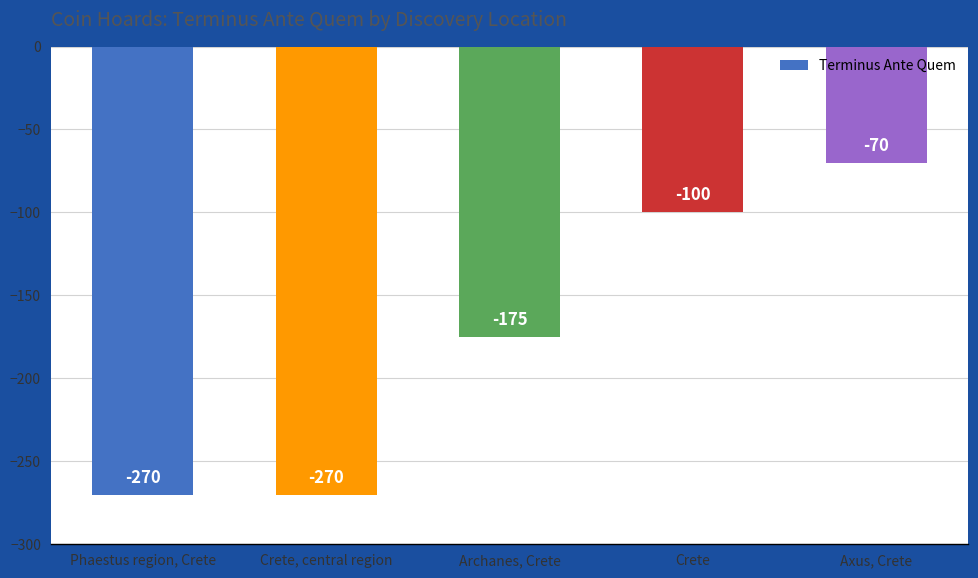

How many data points does each series have?

5